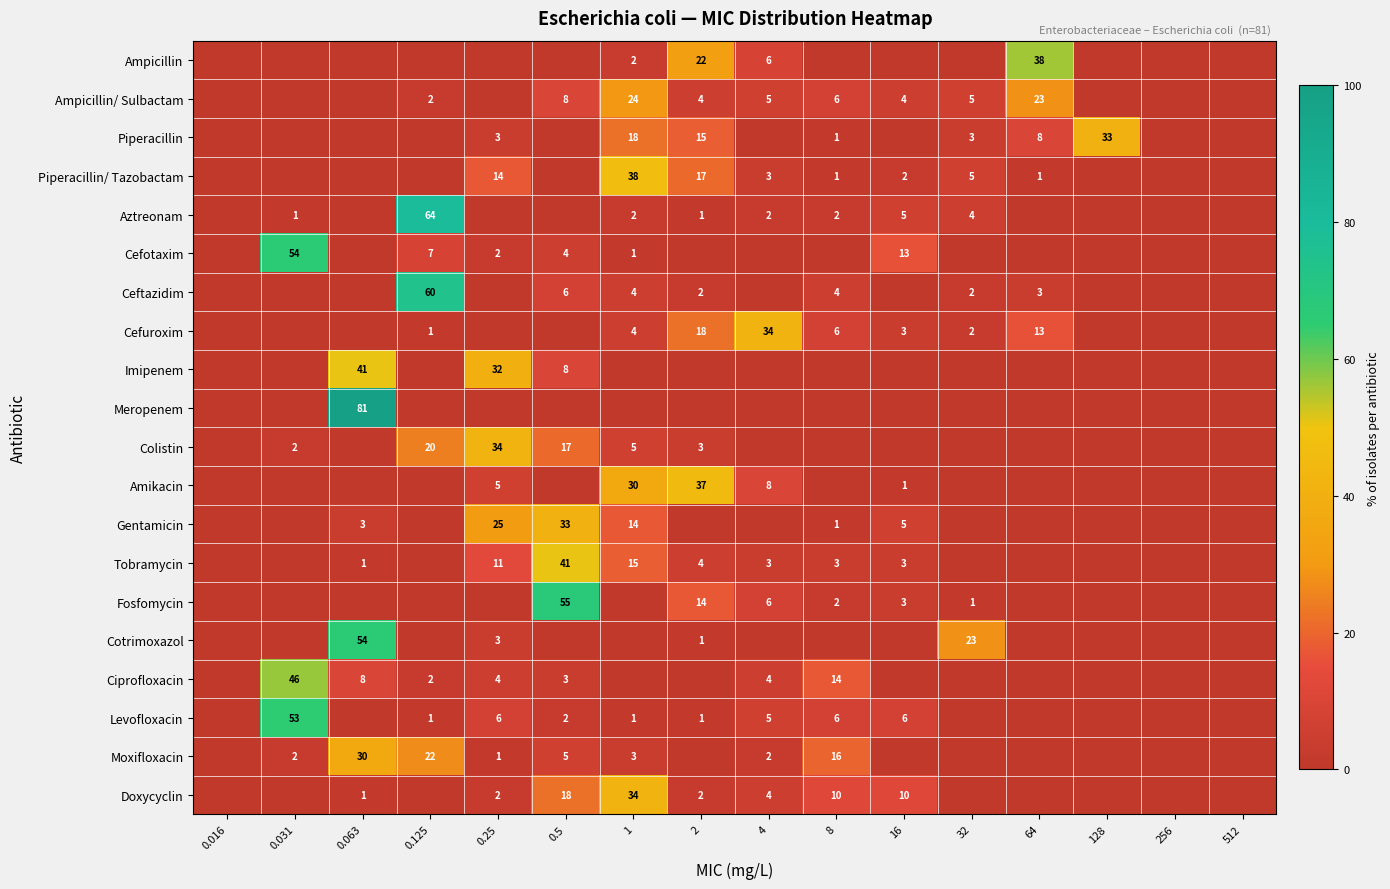

The value of Fosfomycin at 0.5 is 55. True or false?

True